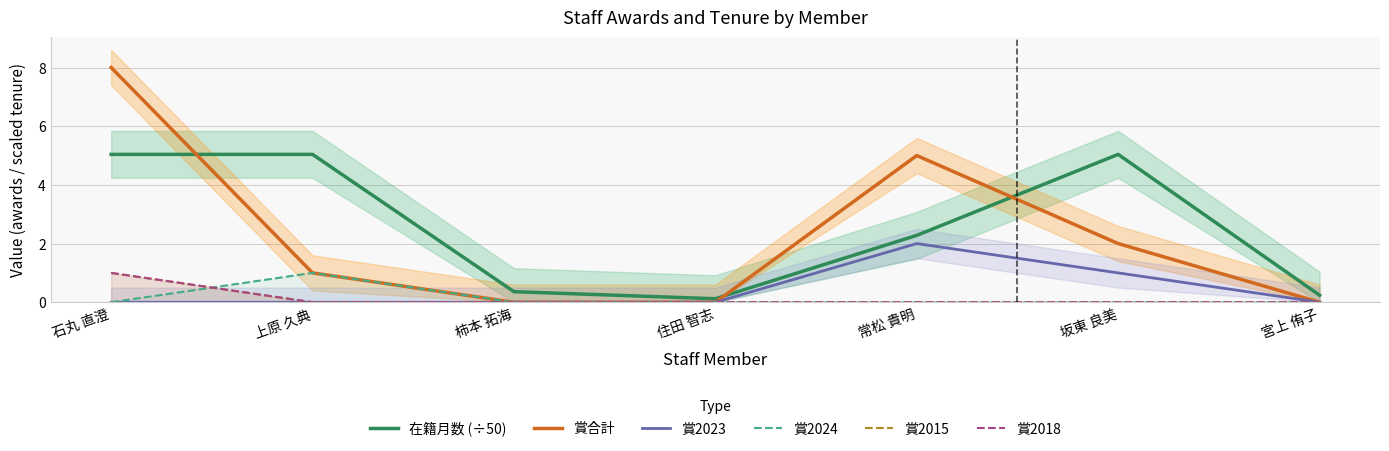

How many positive values does the 賞2023 series have?

2